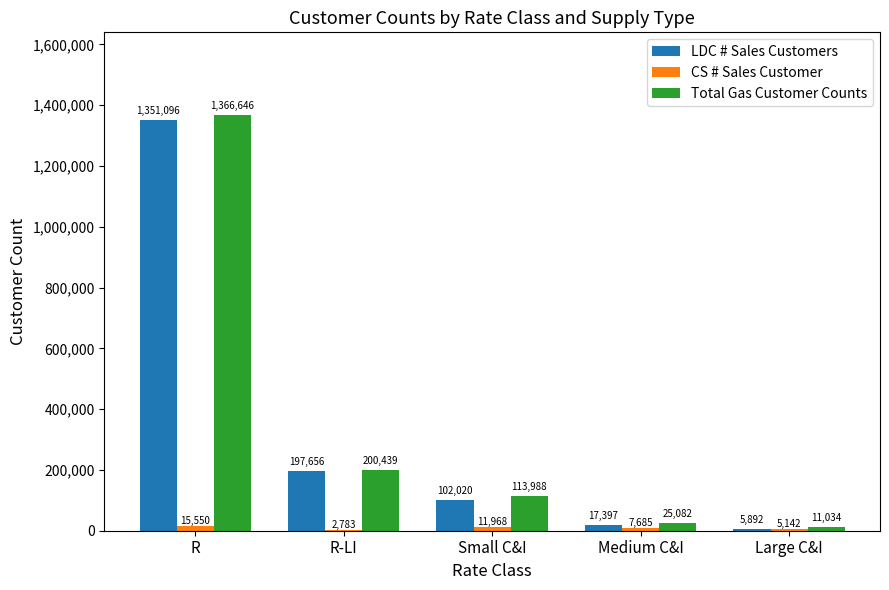

What is the total value across all series at R-LI?

400878